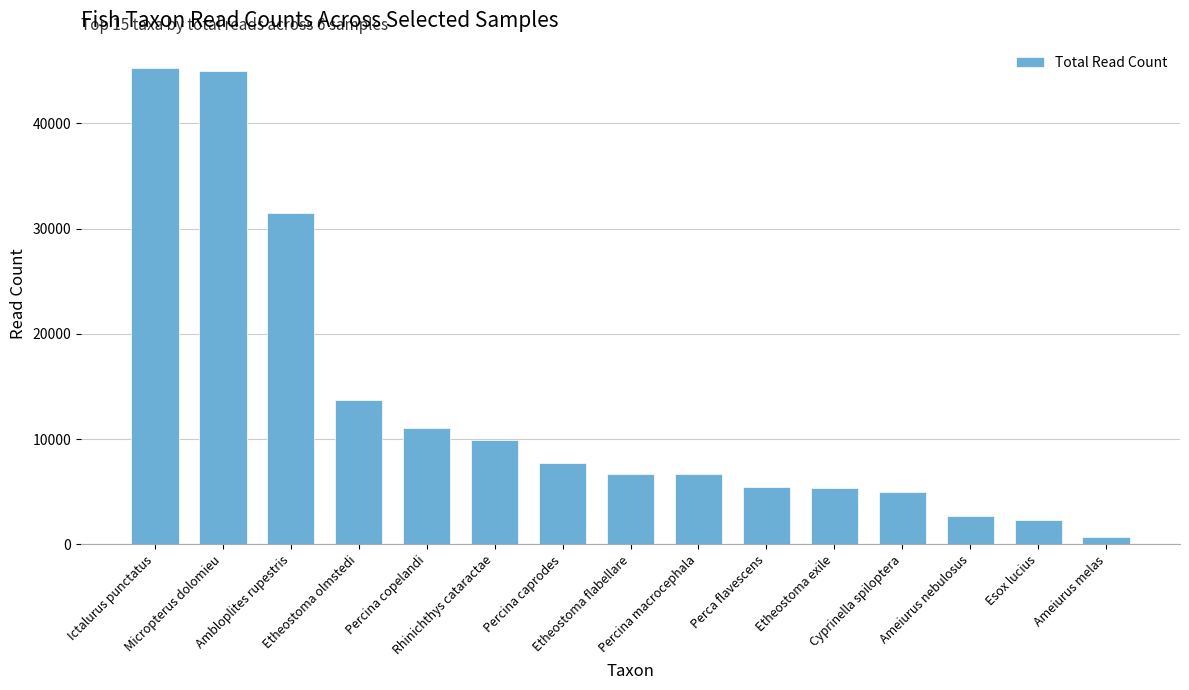

What is the average value?

13258